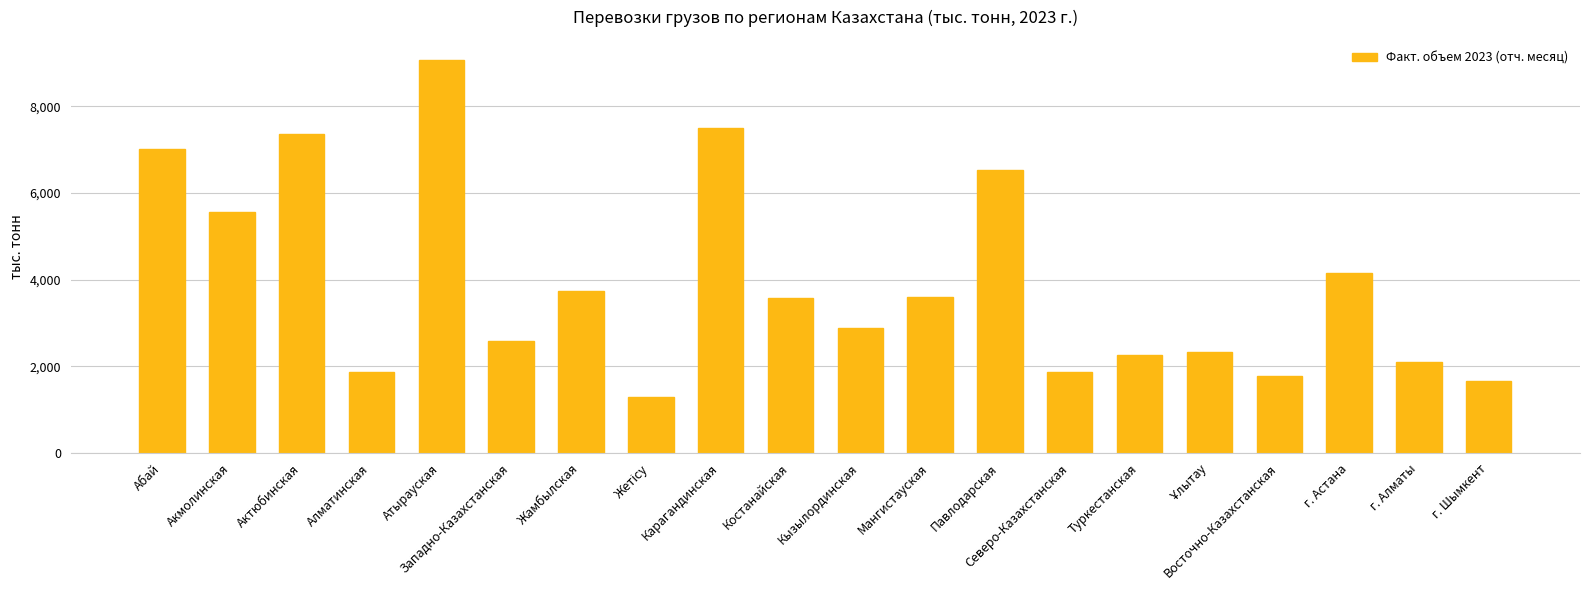

The value at Северо-Казахстанская is 1858.9. True or false?

True